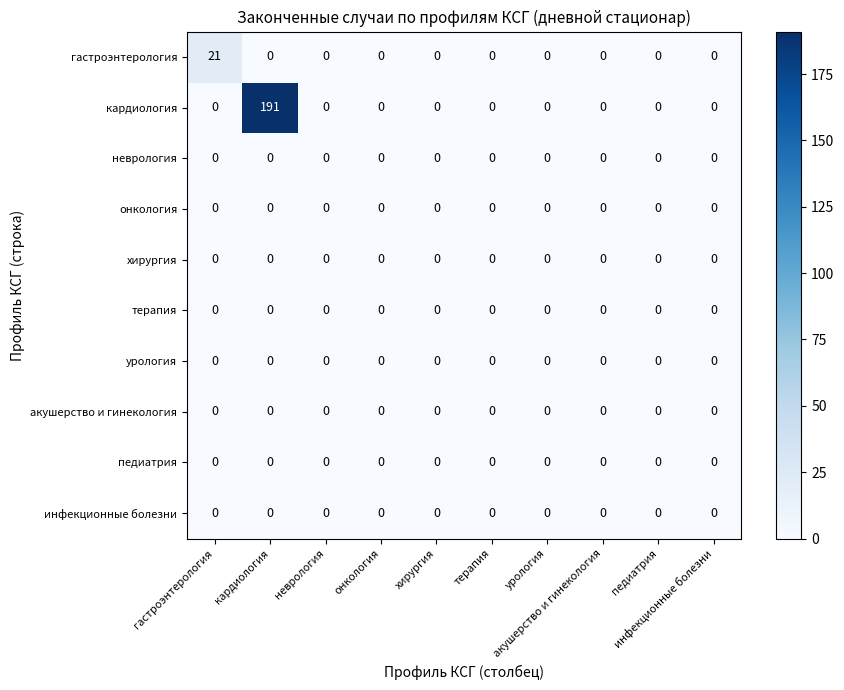

How many data points does each series have?

10